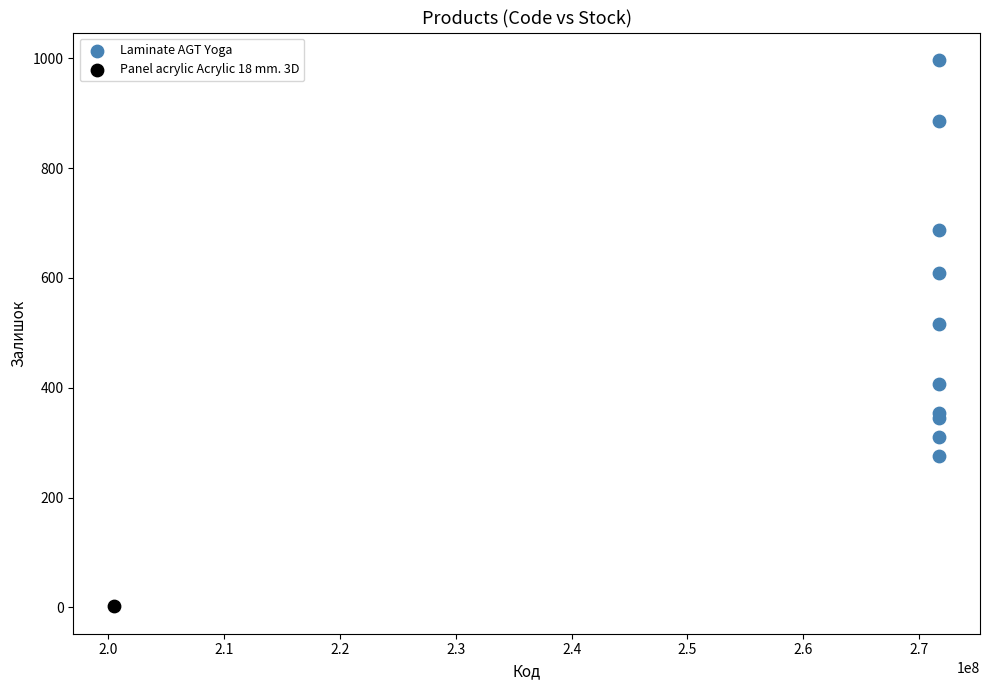

What are all the series names shown in the legend?

Laminate AGT Yoga, Panel acrylic Acrylic 18 mm. 3D